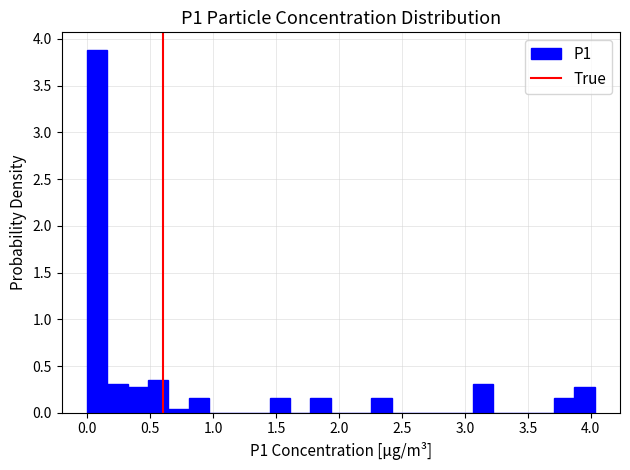

Around what value on the x-axis is the tallest bar? Give the approximate position of its centre, as read against the axis.

0.10